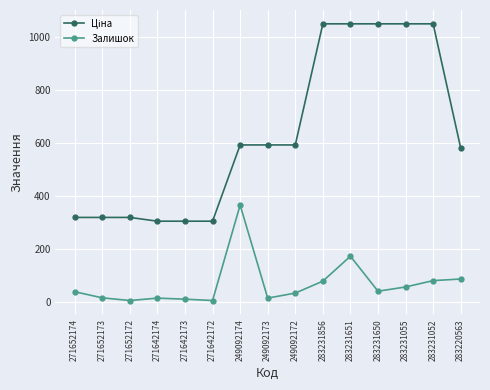

At which category is the sum across all series the highest?

283231651